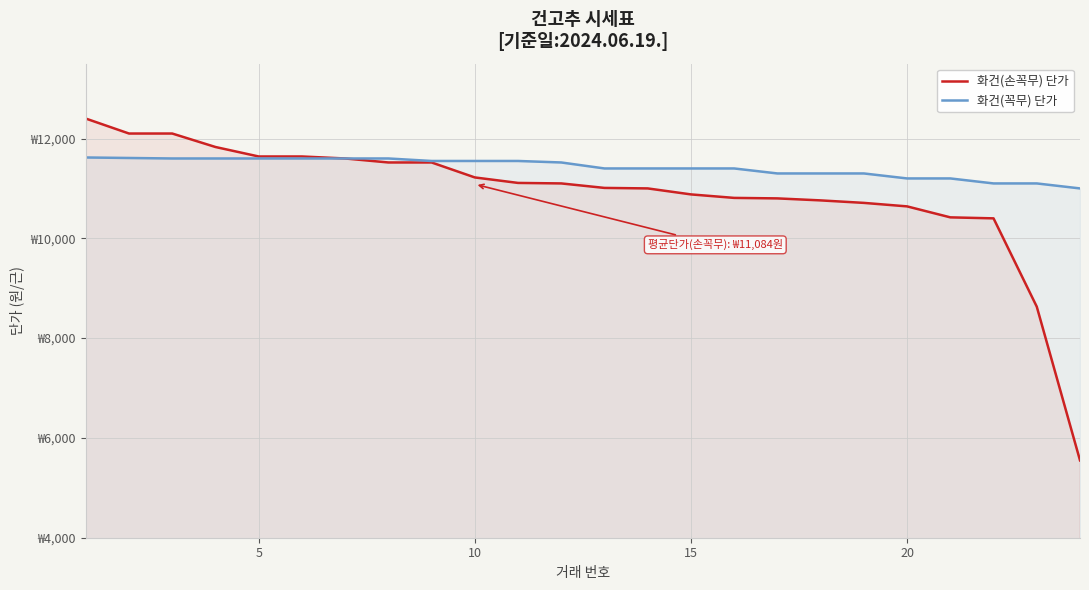

Is it true that 화건(손꼭무) 단가 equals 14463 at 20?

False